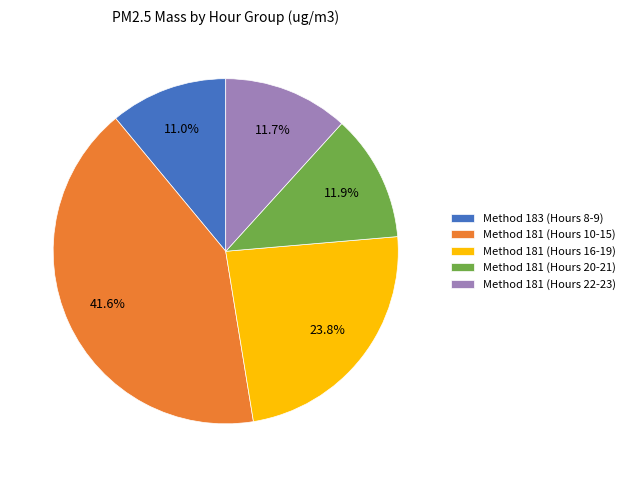

What is the smallest slice in the pie chart?

Method 183 (Hours 8-9)